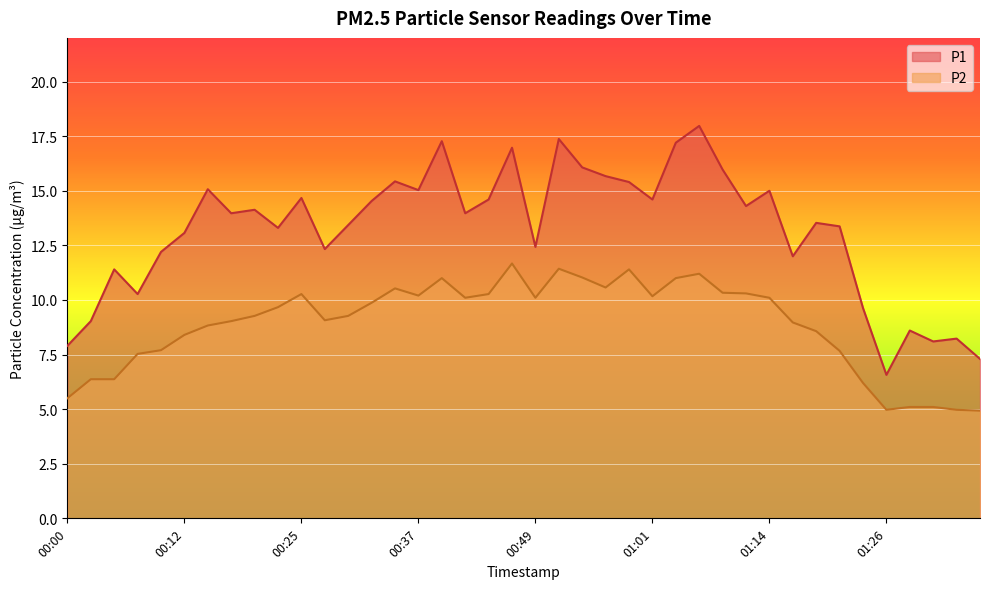

What value does the P1 series have at 00:27?

12.3